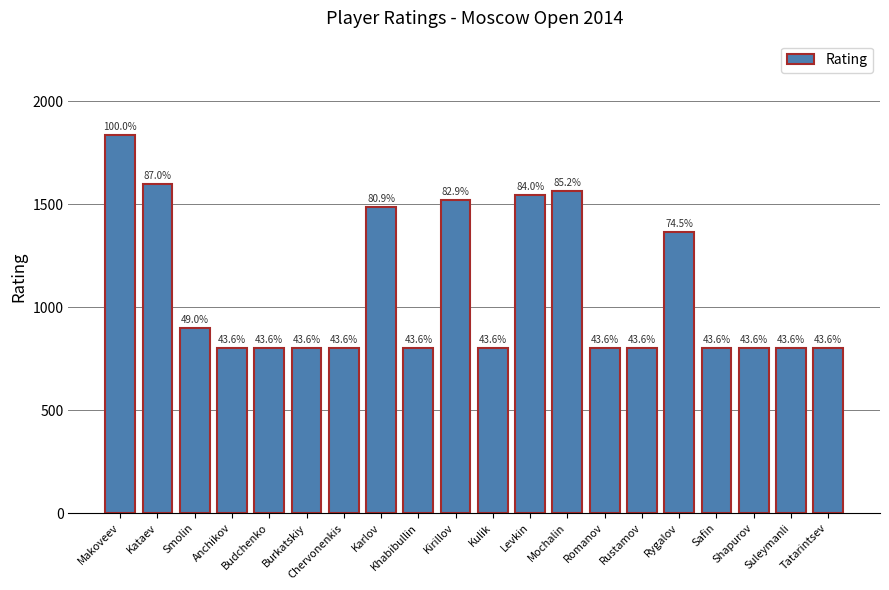

What is the difference between the values at Shapurov and Rygalov?

567